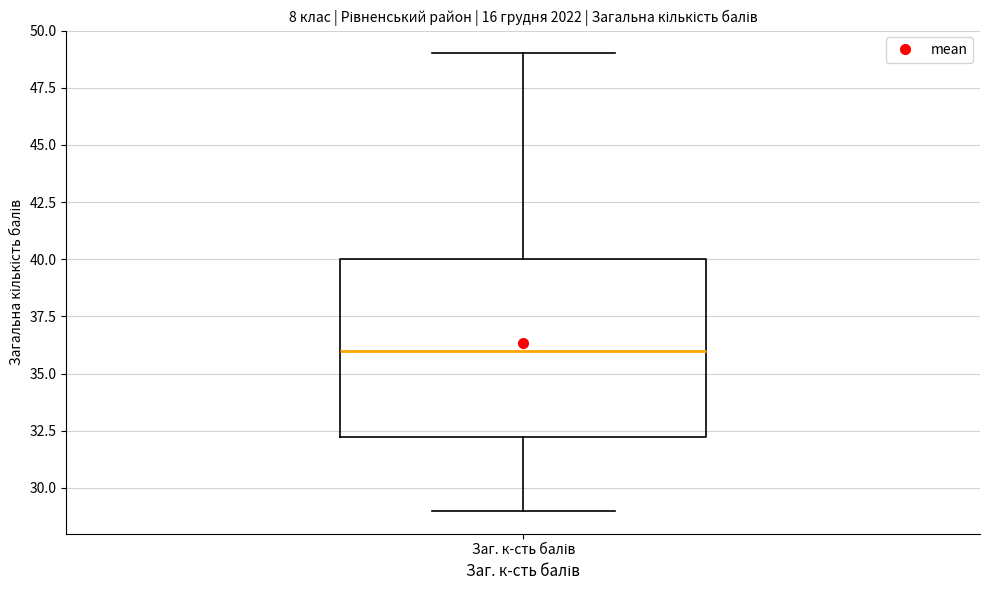

Where is the upper edge of the box for Заг. к-сть балів on the y-axis? The values are not printed on the chart, so give them approximately, as read against the axis.

40.0